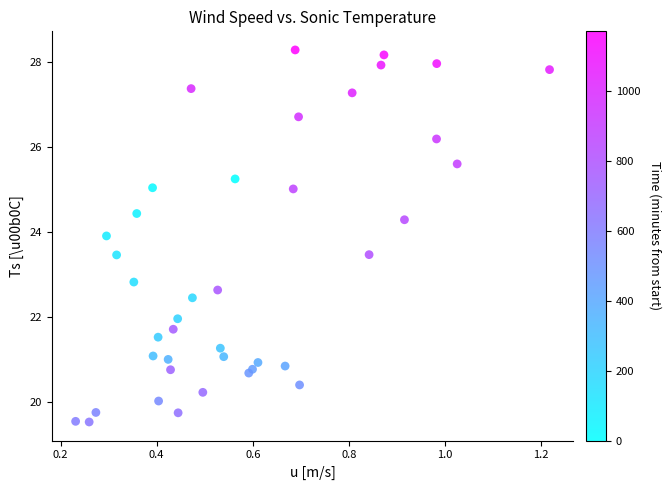

What Y value in the scatter plot is closest to 23?

22.8